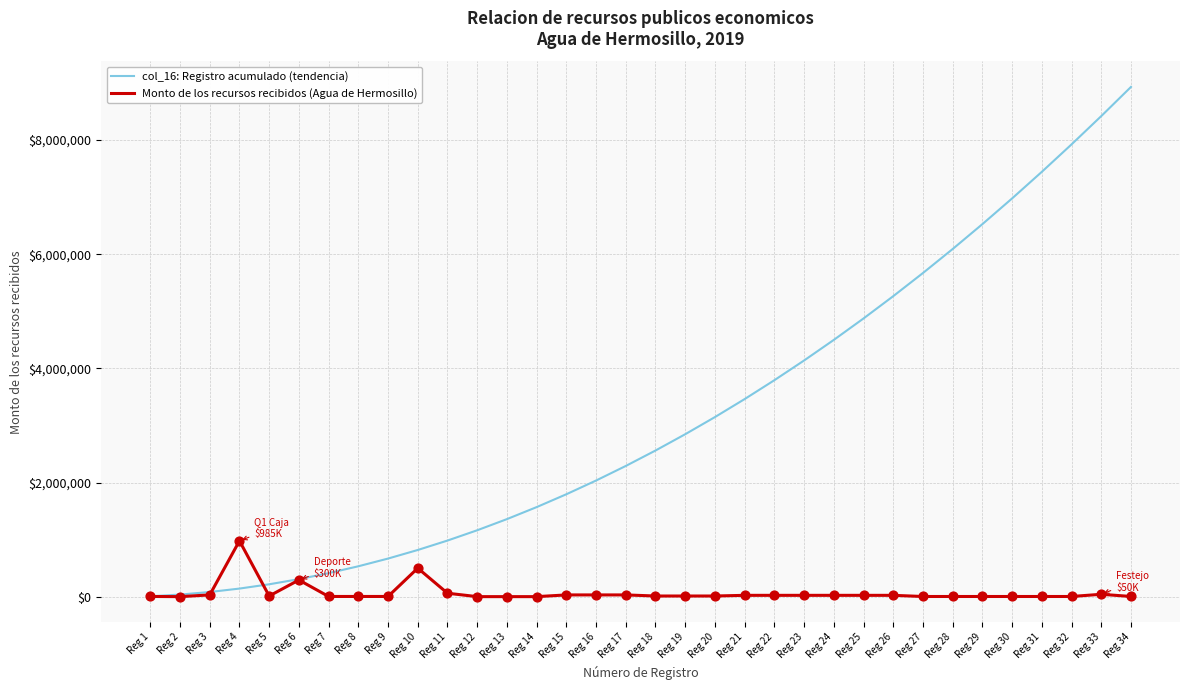

Is the value of Monto de los recursos recibidos (Agua de Hermosillo) at Reg 4 greater than the value of col_16: Registro acumulado (tendencia) at Reg 8?

Yes